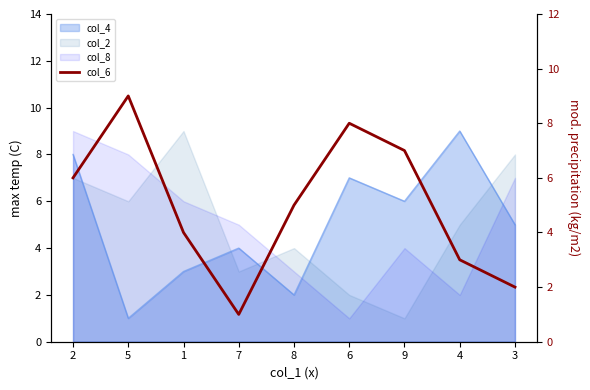

What is the smallest value displayed?

1